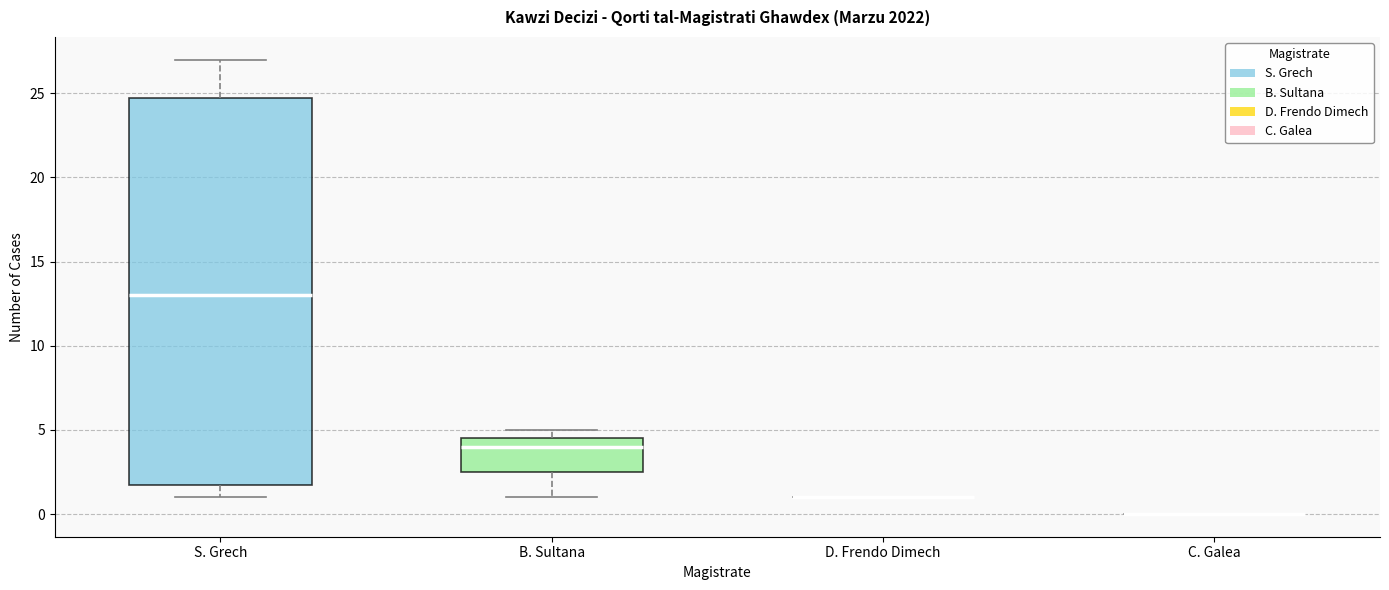

Reading left to right, read every box against the y-axis: the position of its median line, the range the box covers, and the ends of its whiskers. The values are not printed on the chart, so give them approximately, as read against the axis.

S. Grech: median 13.0, box 2.0 to 25.0, whiskers 1.0 to 27.0
B. Sultana: median 4.0, box 2.5 to 4.5, whiskers 1.0 to 5.0
D. Frendo Dimech: box collapsed to a line at 1.0, whiskers 1.0 to 1.0
C. Galea: box collapsed to a line at 0.0, whiskers 0.0 to 0.0